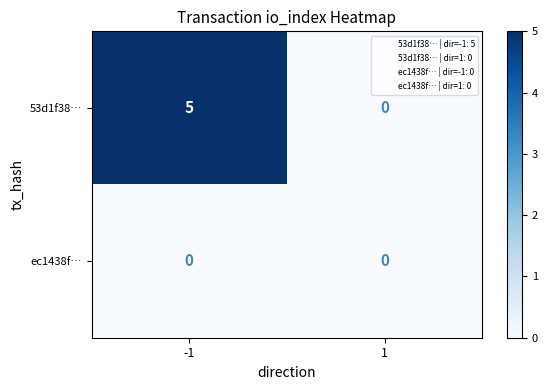

Which series has the widest spread of values?

53d1f38…